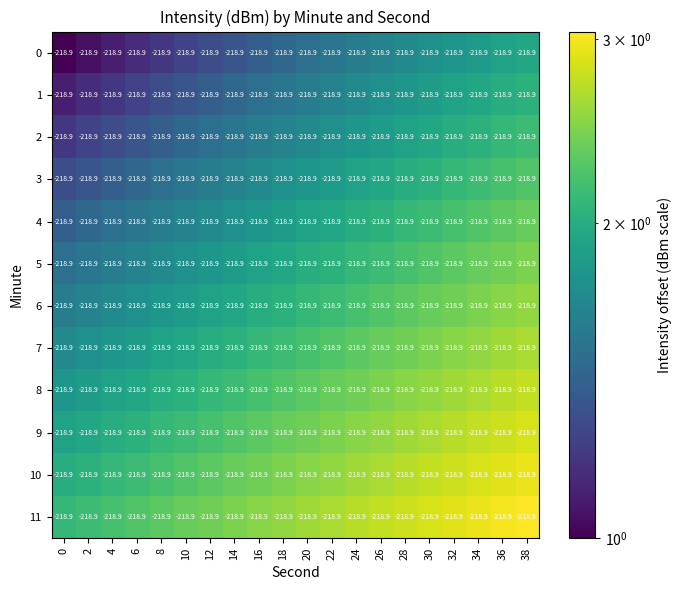

How many data points does each series have?

20